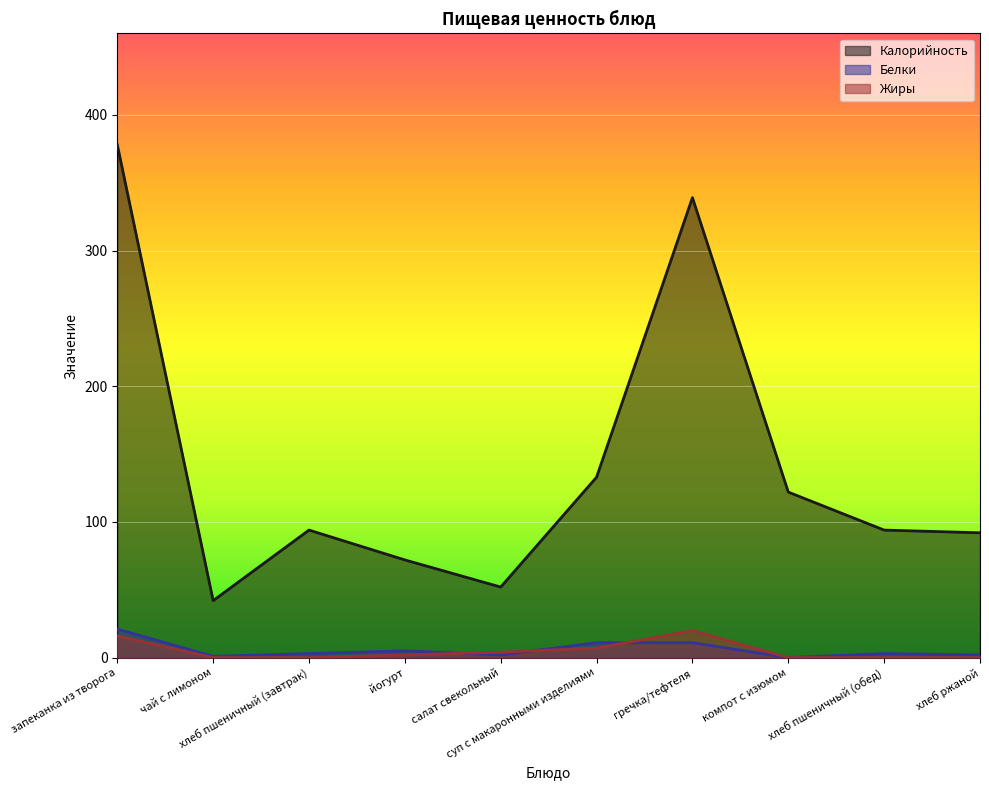

Where is Жиры nearest to the value 10?

суп с макаронными изделиями